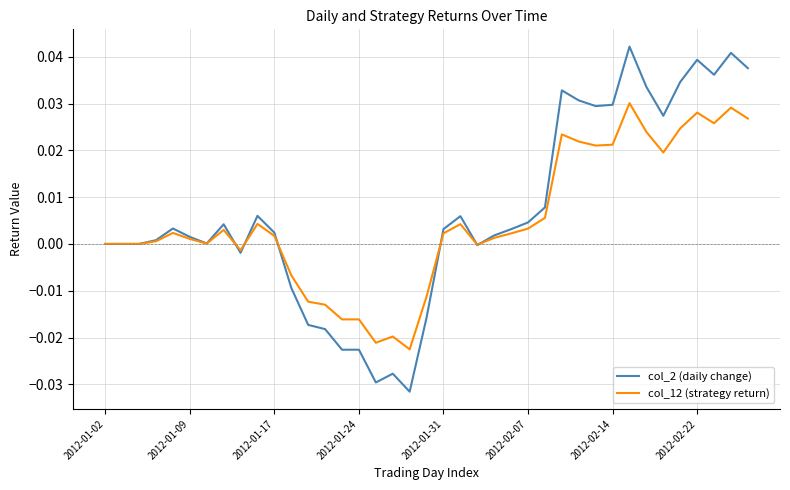

Which series has the largest range (max minus min)?

col_2 (daily change)